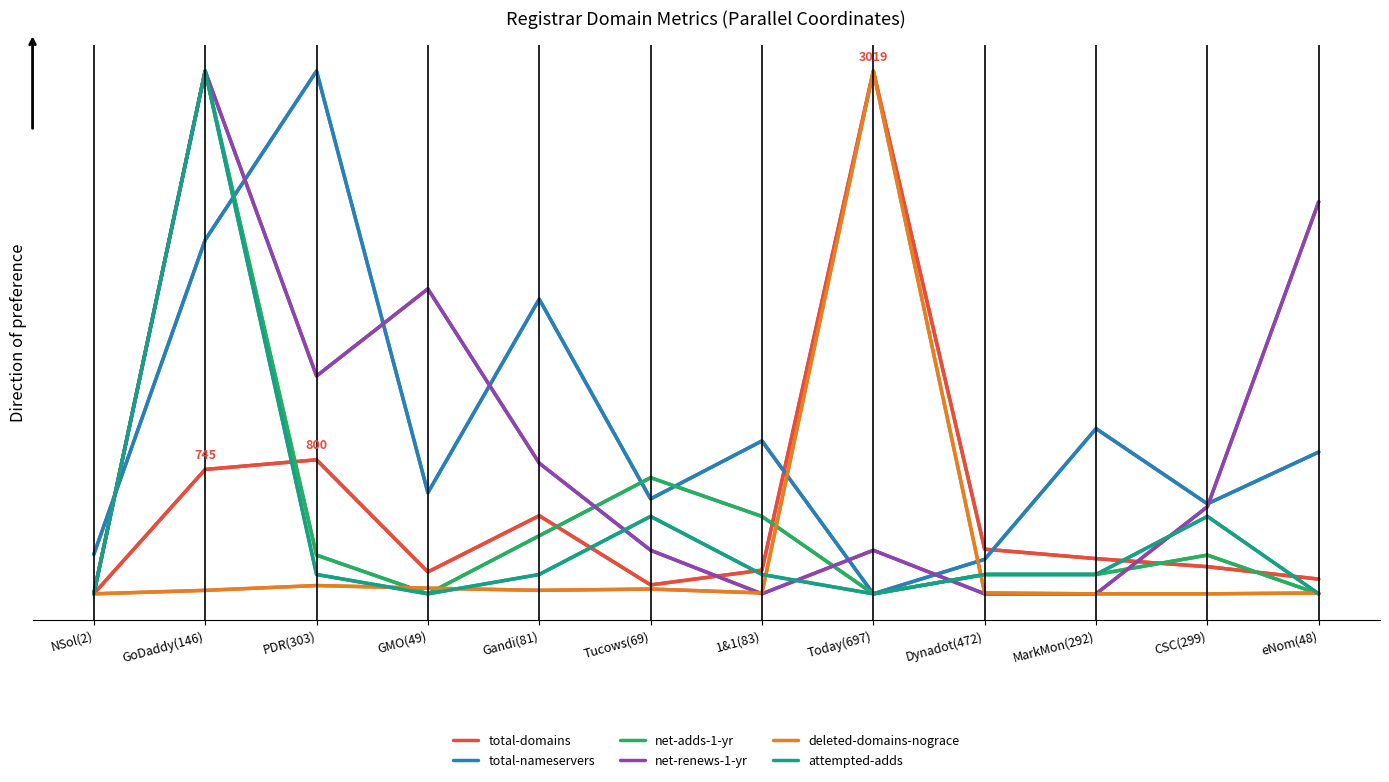

The value of net-renews-1-yr at CSC(299) is 0.2. True or false?

True